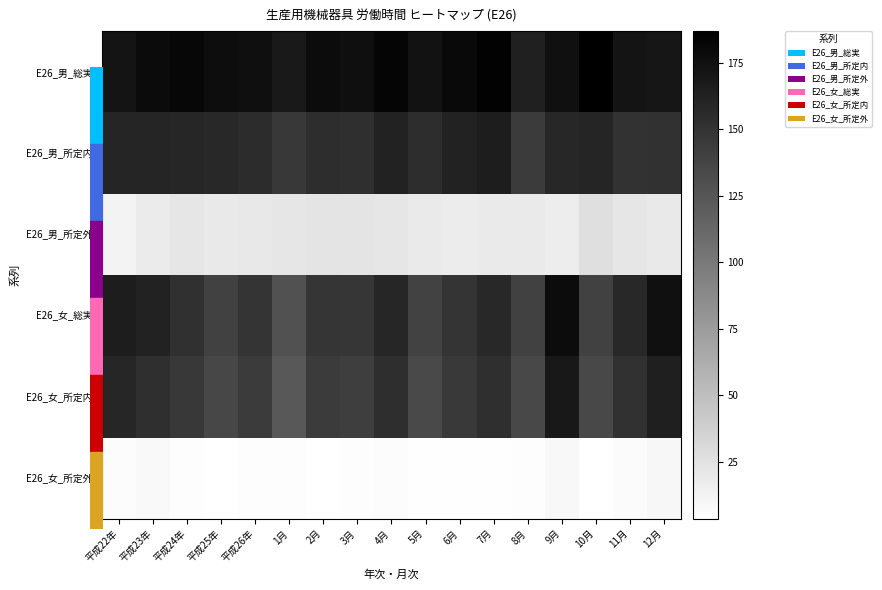

Reading left to right, transcribe all the data shown in this chart.

E26_男_総実: 平成22年=172.4	平成23年=178.7	平成24年=181.7	平成25年=176.9	平成26年=175.6	1月=167.8	2月=177.8	3月=175.9	4月=183.2	5月=173.2	6月=179.4	7月=184.6	8月=163.6	9月=175.3	10月=186.9	11月=172.0	12月=170.9
E26_男_所定内: 平成22年=160.1	平成23年=160.1	平成24年=159.7	平成25年=156.9	平成26年=155.0	1月=146.2	2月=154.5	3月=152.7	4月=161.3	5月=154.4	6月=161.8	7月=165.5	8月=144.5	9月=158.6	10月=160.3	11月=150.2	12月=150.8
E26_男_所定外: 平成22年=12.3	平成23年=18.6	平成24年=22.0	平成25年=20.0	平成26年=20.6	1月=21.6	2月=23.3	3月=23.2	4月=21.9	5月=18.8	6月=17.6	7月=19.1	8月=19.1	9月=16.7	10月=26.6	11月=21.8	12月=20.1
E26_女_総実: 平成22年=165.5	平成23年=161.6	平成24年=151.2	平成25年=139.1	平成26年=149.6	1月=128.8	2月=148.9	3月=147.8	4月=159.7	5月=138.4	6月=149.6	7月=157.7	8月=140.1	9月=178.2	10月=139.0	11月=157.4	12月=174.6
E26_女_所定内: 平成22年=159.1	平成23年=153.1	平成24年=145.8	平成25年=135.4	平成26年=144.0	1月=123.3	2月=144.5	3月=142.5	4月=153.7	5月=133.5	6月=144.7	7月=152.8	8月=134.9	9月=169.4	10月=135.0	11月=150.5	12月=164.5
E26_女_所定外: 平成22年=6.4	平成23年=8.5	平成24年=5.4	平成25年=3.7	平成26年=5.6	1月=5.5	2月=4.4	3月=5.3	4月=6.0	5月=4.9	6月=4.9	7月=4.9	8月=5.2	9月=8.8	10月=4.0	11月=6.9	12月=10.1